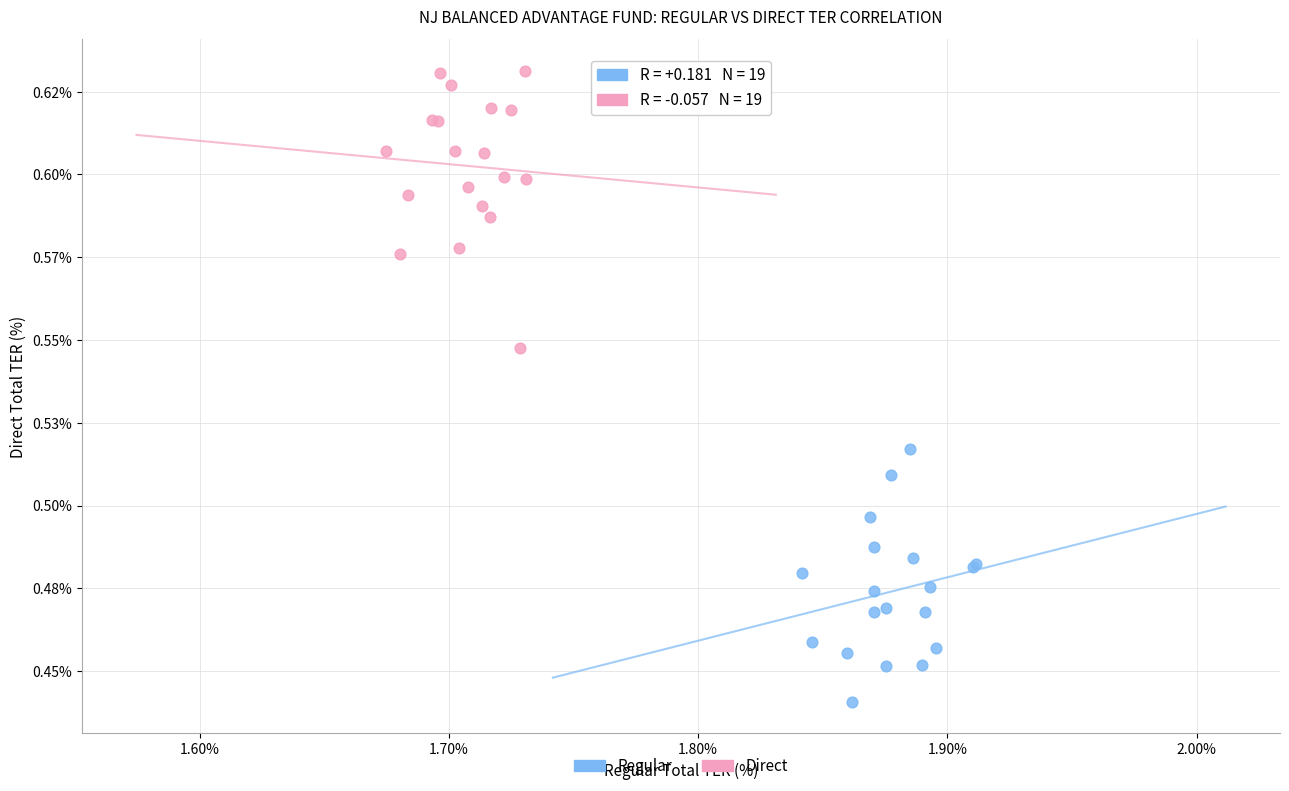

What are all the series names shown in the legend?

Regular, Direct